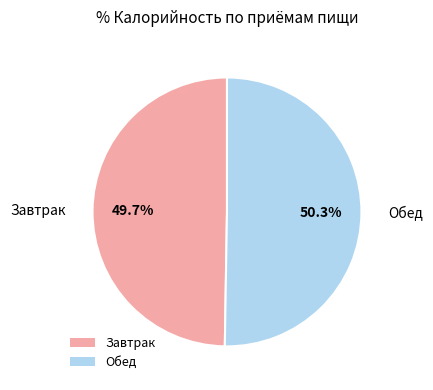

Which category accounts for the majority?

Обед